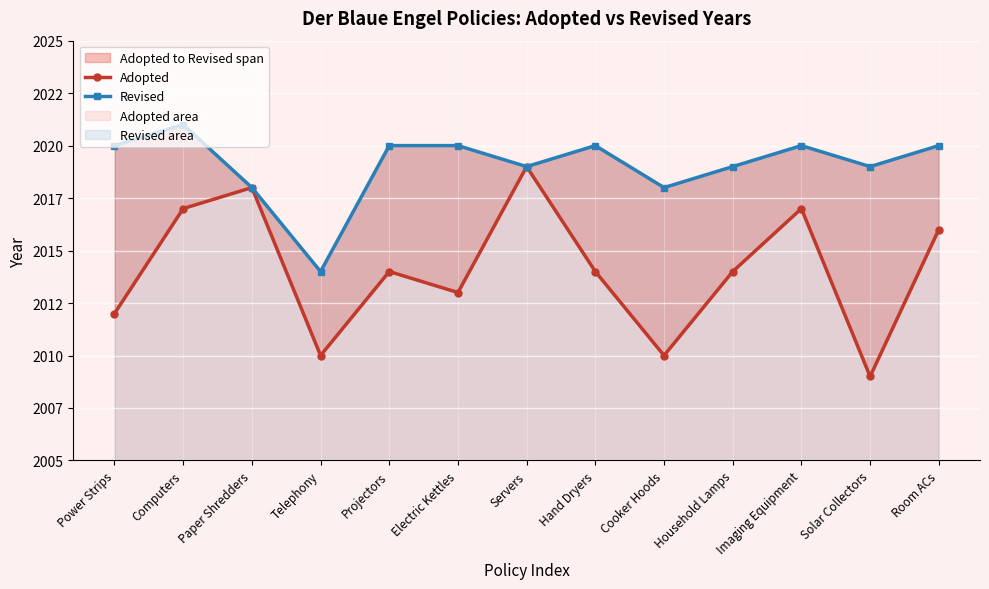

At Hand Dryers, list the series in order from smallest to largest.

Adopted, Revised